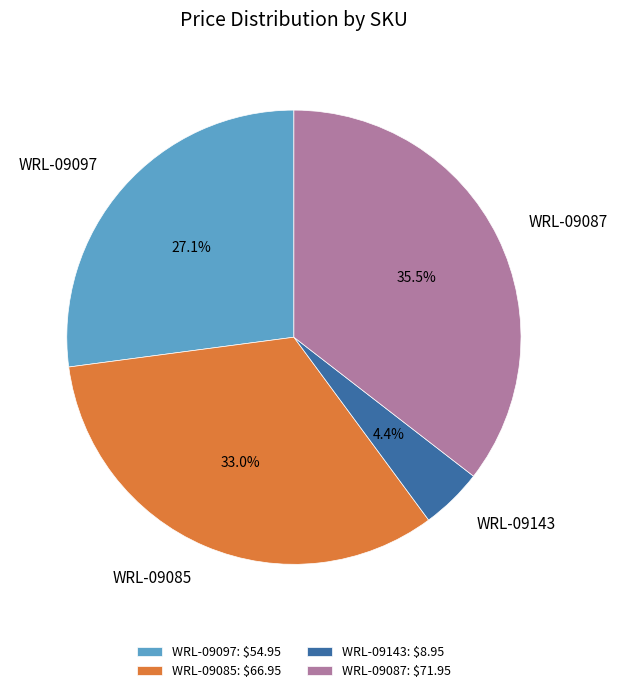

To the nearest percent, what is the combined percentage of WRL-09085 and WRL-09087?

68%